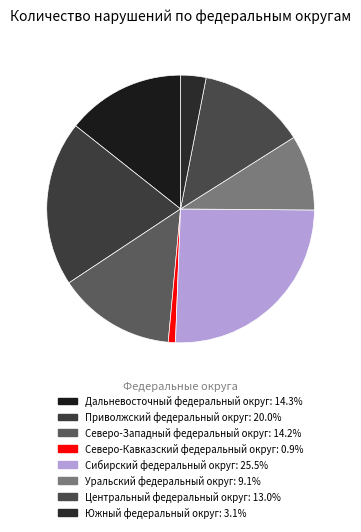

To the nearest percent, what is the combined percentage of Северо-Западный федеральный округ and Сибирский федеральный округ?

40%